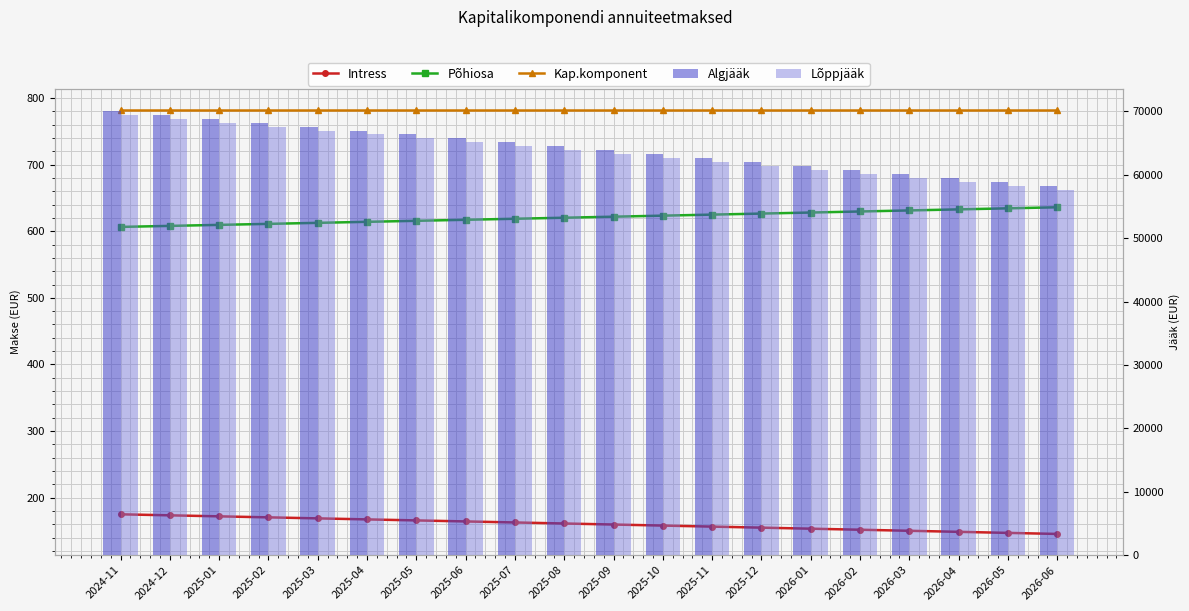

Which label corresponds to the largest value in the chart?

2024-11